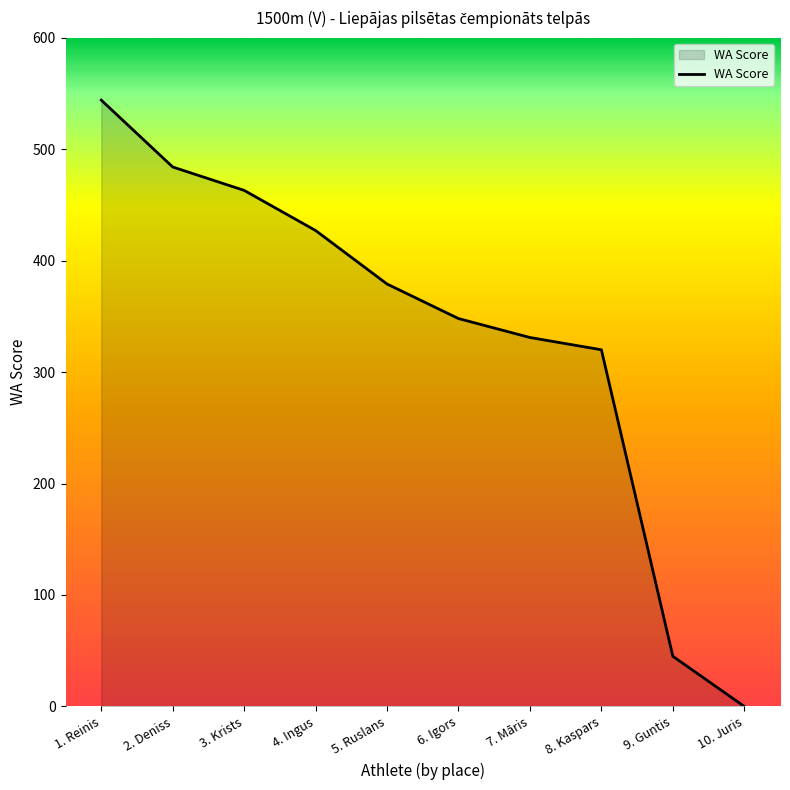

Read the value at 1. Reinis.

544